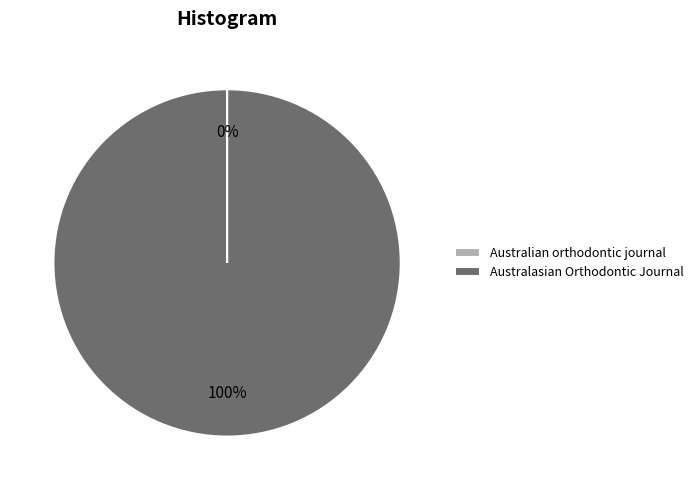

Does Australasian Orthodontic Journal account for over 50% of the chart?

Yes